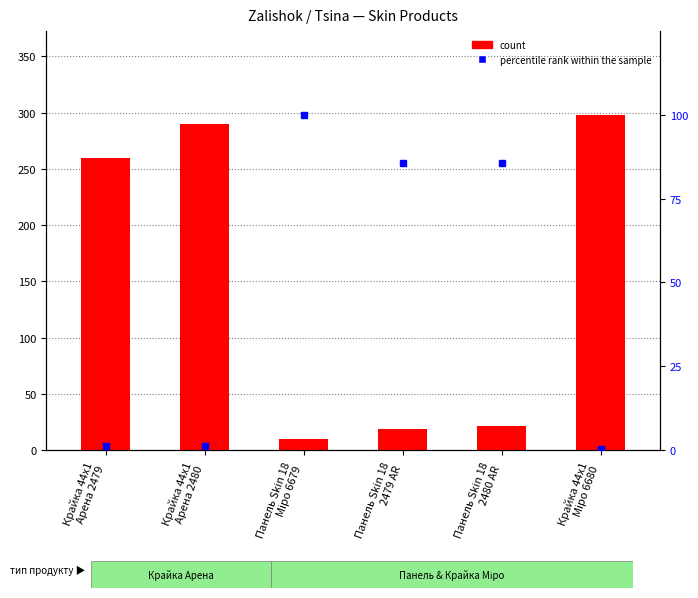

Which has a higher value, Крайка 44x1
Міро 6680 or Панель Skin 18
2479 AR?

Крайка 44x1
Міро 6680